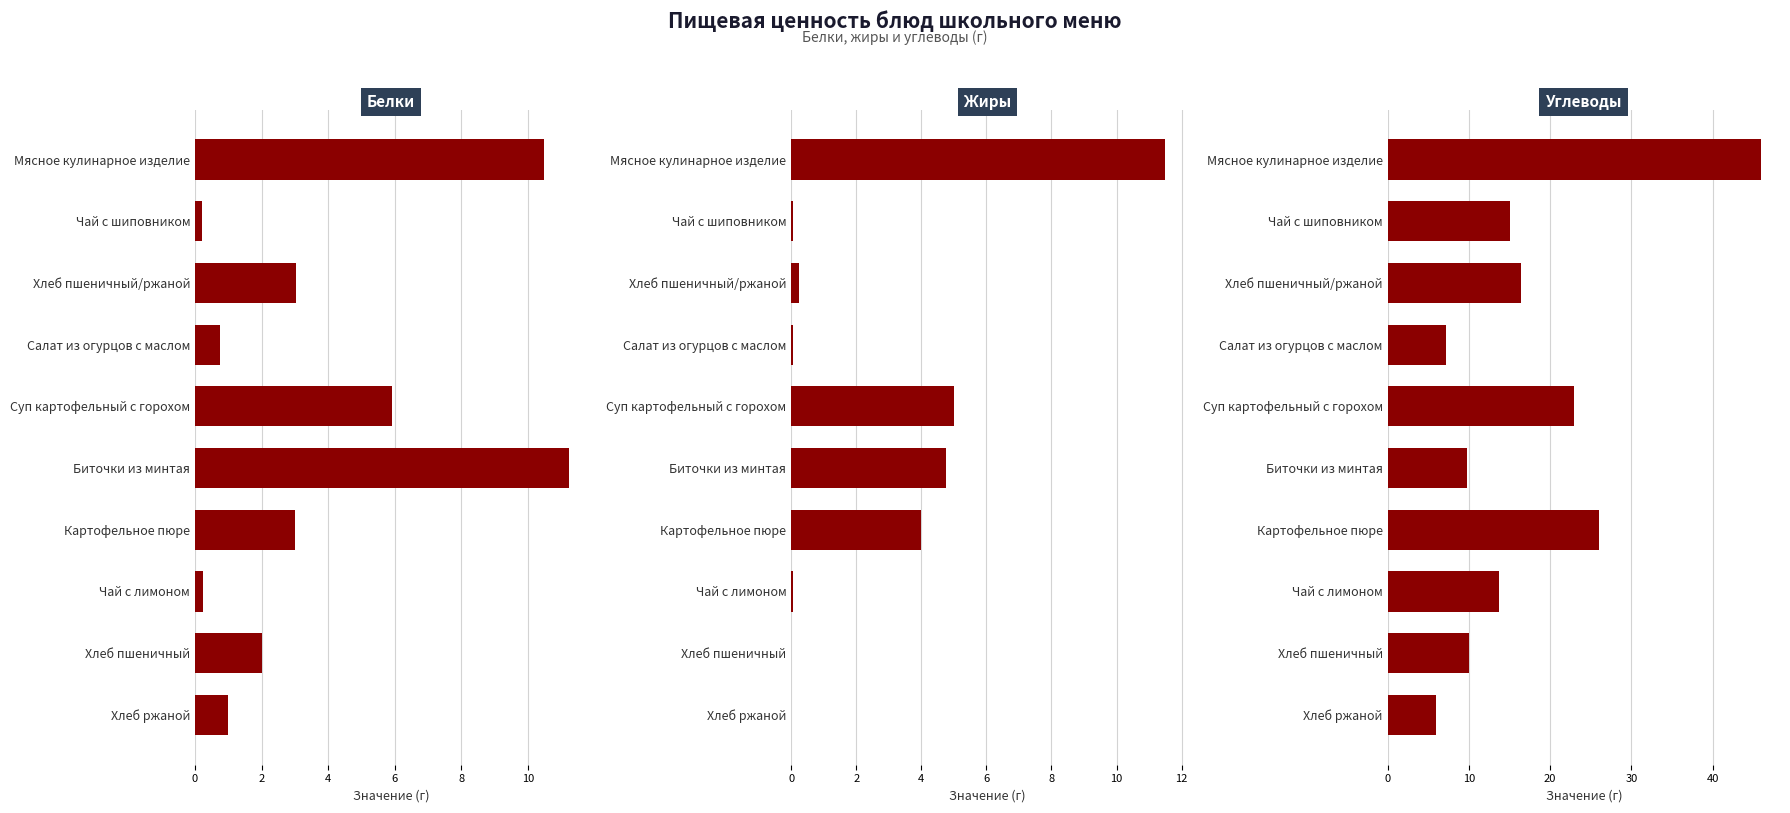

Count the number of categories in the chart.

10